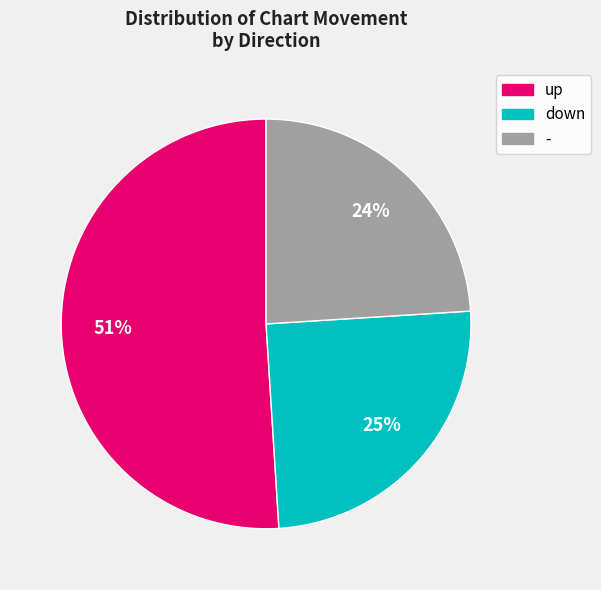

True or false: up accounts for 51% of the total.

True